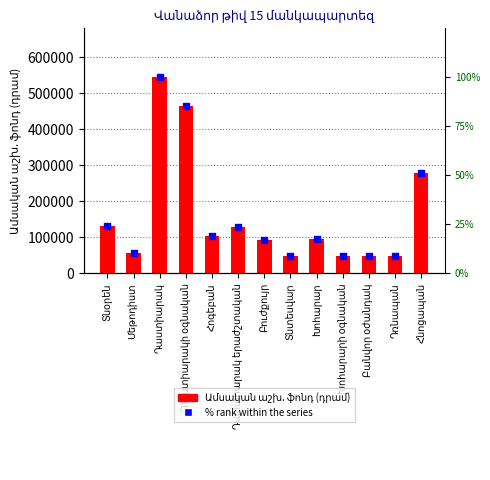

Which series reaches the minimum Y coordinate?

% rank within series